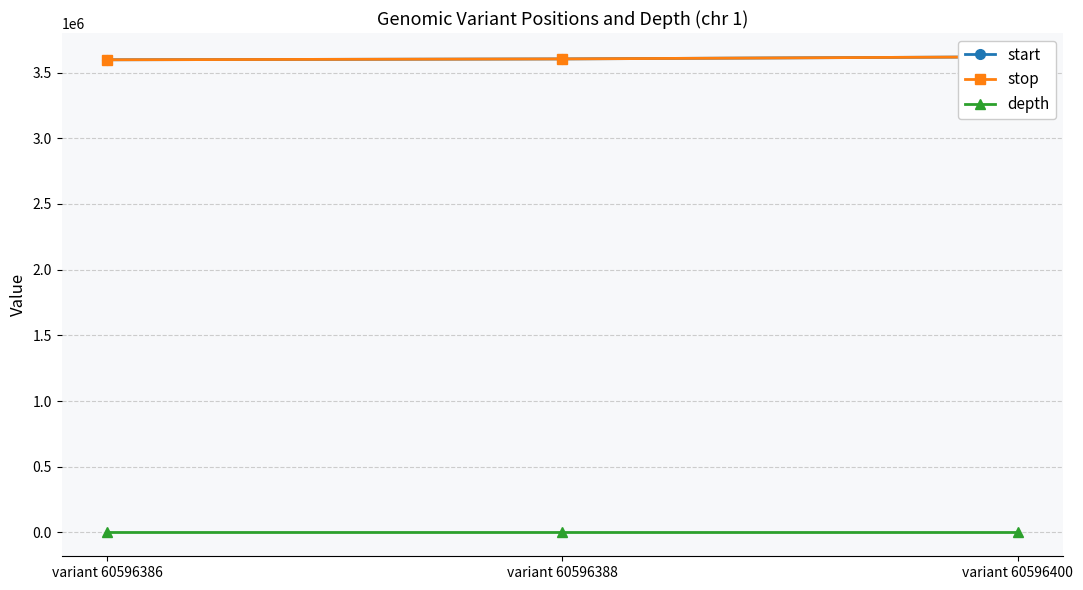

What is the maximum value shown in the chart?

3619498